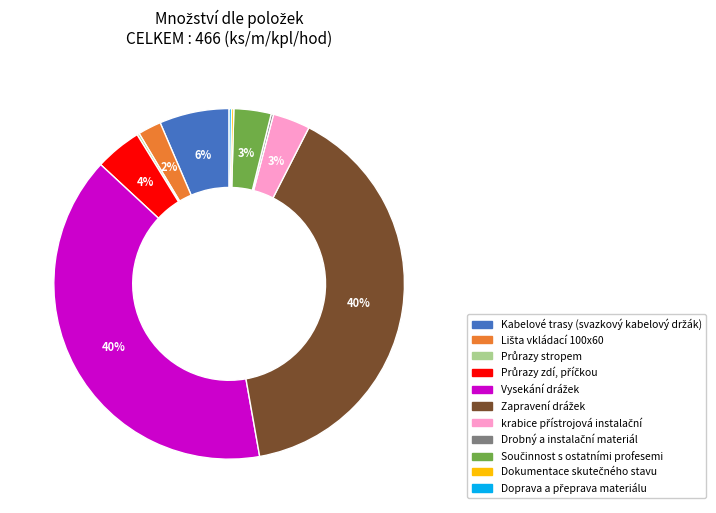

Does any single category account for the majority?

No